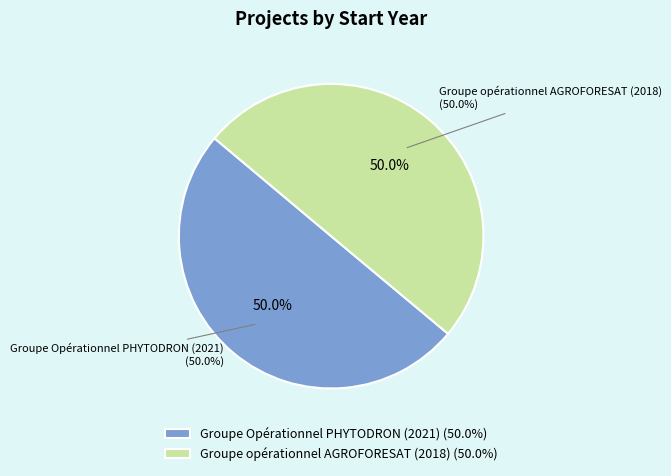

Which category accounts for the majority?

Groupe Opérationnel PHYTODRON (2021)